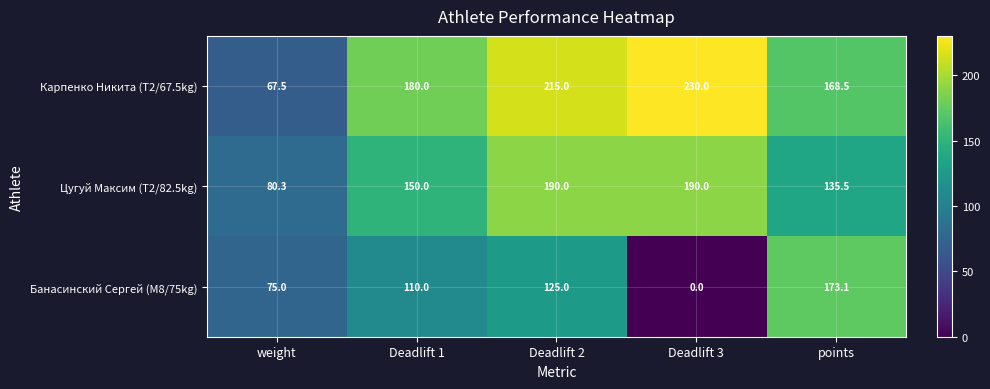

How many data points does each series have?

5